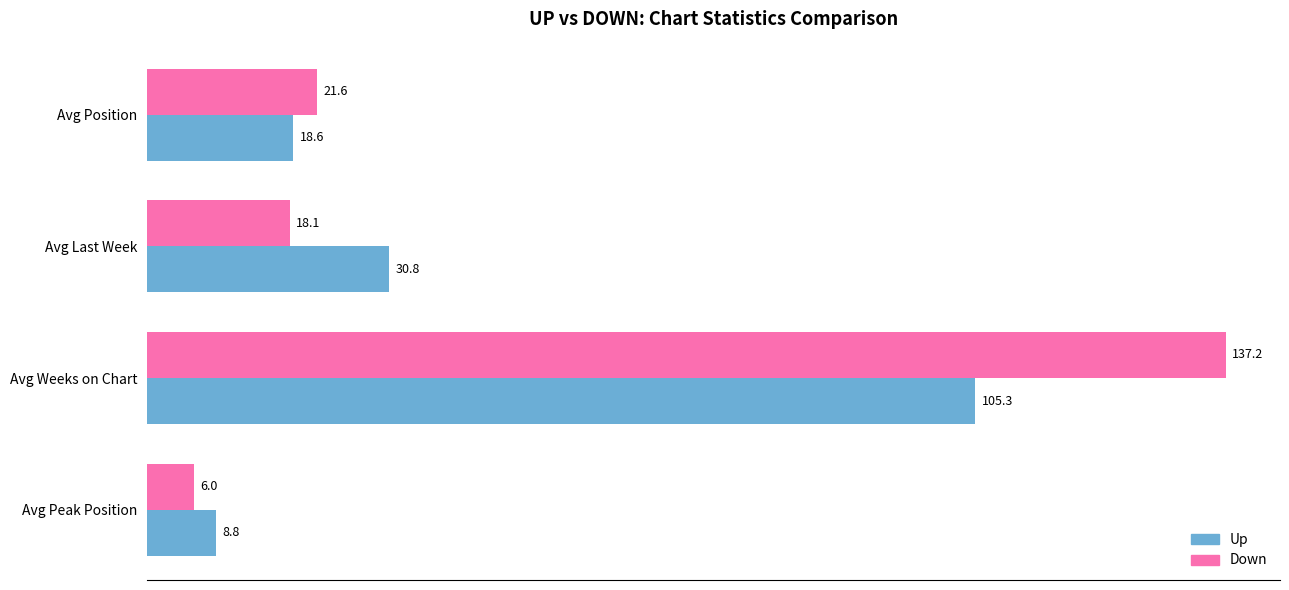

Where is Up nearest to the value 57?

Avg Last Week